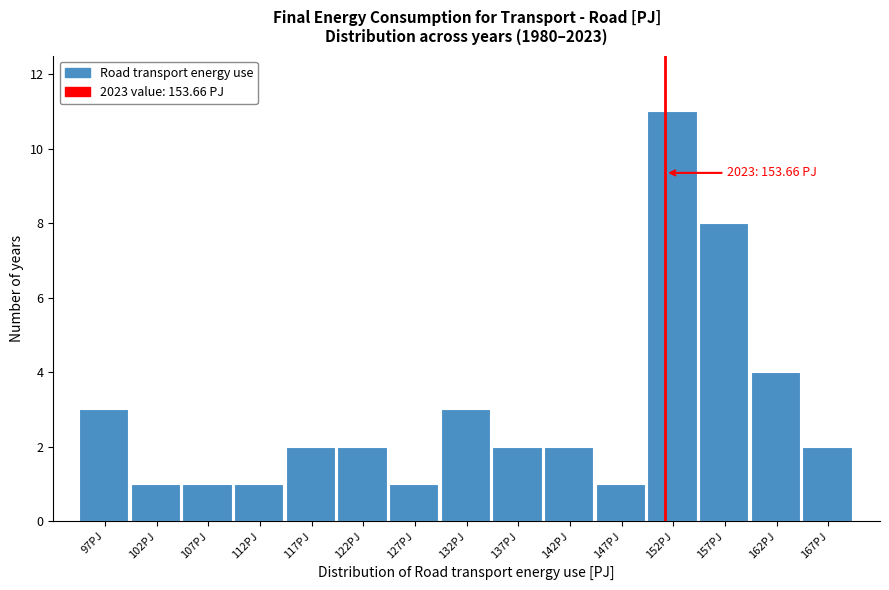

Reading left to right, transcribe all the data shown in this chart.

3	1	1	1	2	2	1	3	2	2	1	11	8	4	2